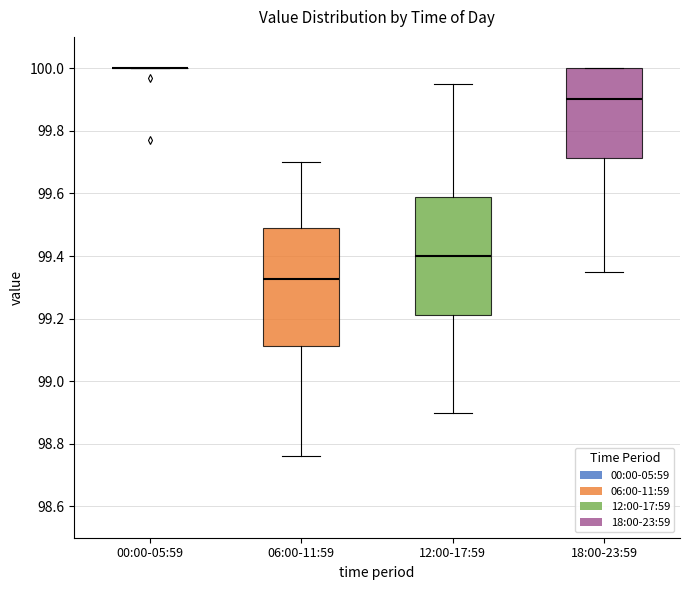

Reading left to right, transcribe this box plot: for each box, give where its median line is, the range the box spans, and where its two whiskers end, as read against the y-axis. The values are not printed on the chart, so give them approximately, as read against the axis.

00:00-05:59: box collapsed to a line at 100.00, whiskers 100.00 to 100.00
06:00-11:59: median 99.32, box 99.12 to 99.50, whiskers 98.76 to 99.70
12:00-17:59: median 99.40, box 99.22 to 99.58, whiskers 98.90 to 99.96
18:00-23:59: median 99.90, box 99.72 to 100.00, whiskers 99.36 to 100.00